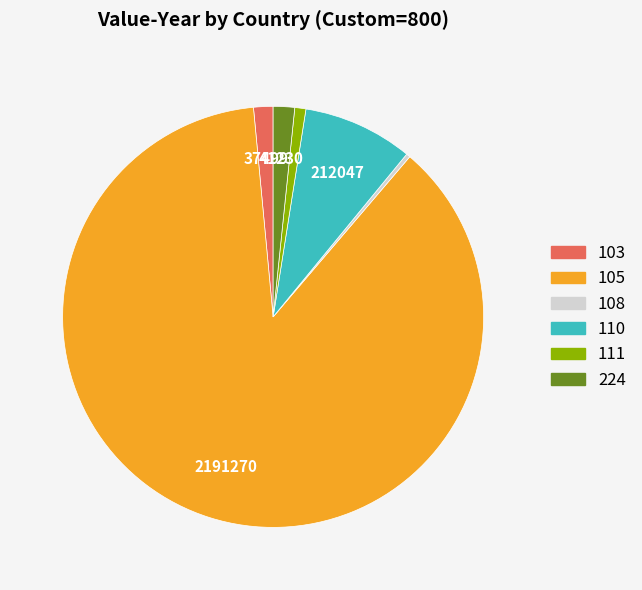

Is the sum of 103 and 111 greater than half?

No